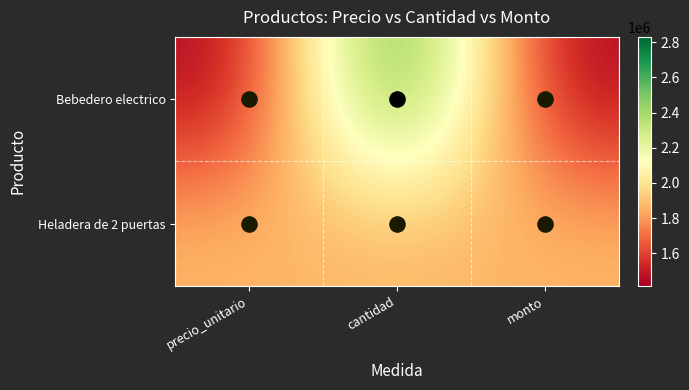

What is the difference between the highest and lowest values at cantidad?

965000